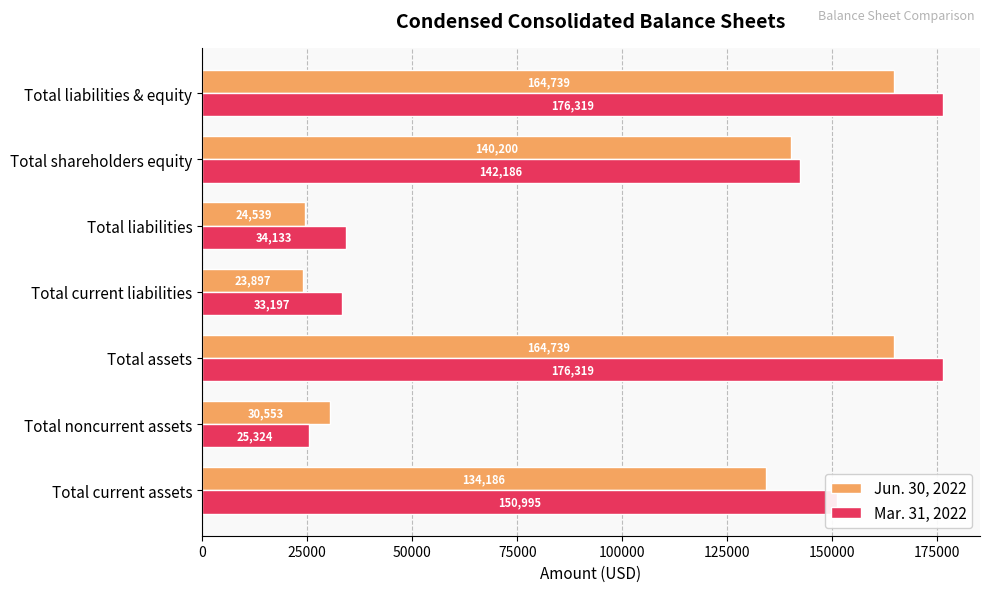

Which series changed the most between Total shareholders equity and Total liabilities & equity?

Mar. 31, 2022